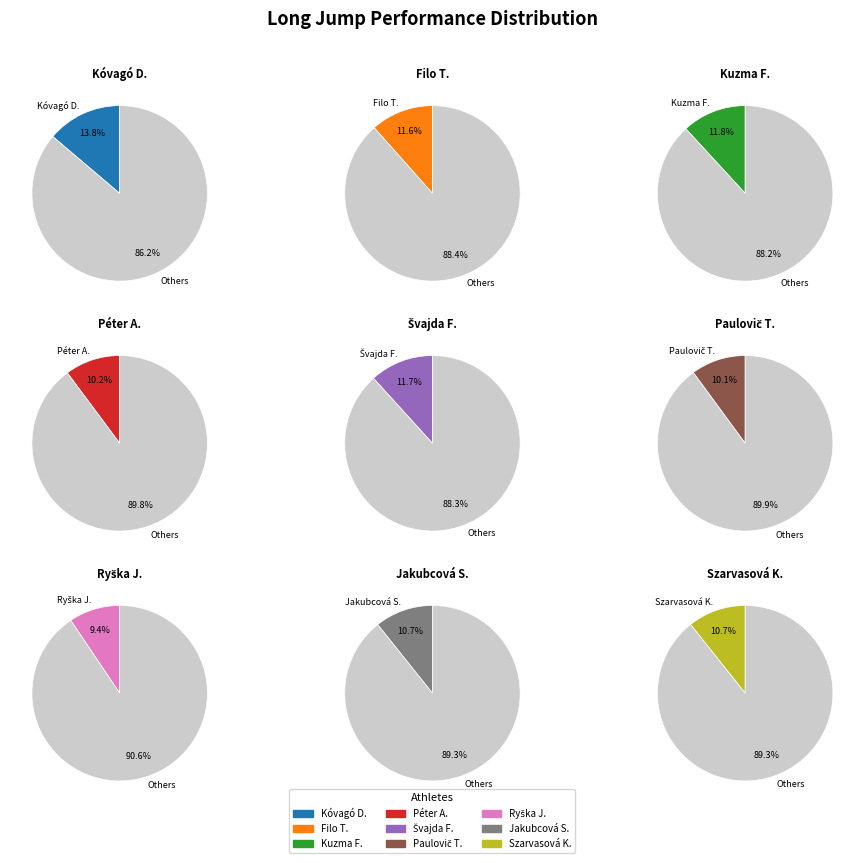

The Péter Alex slice represents 1% of the pie. True or false?

False